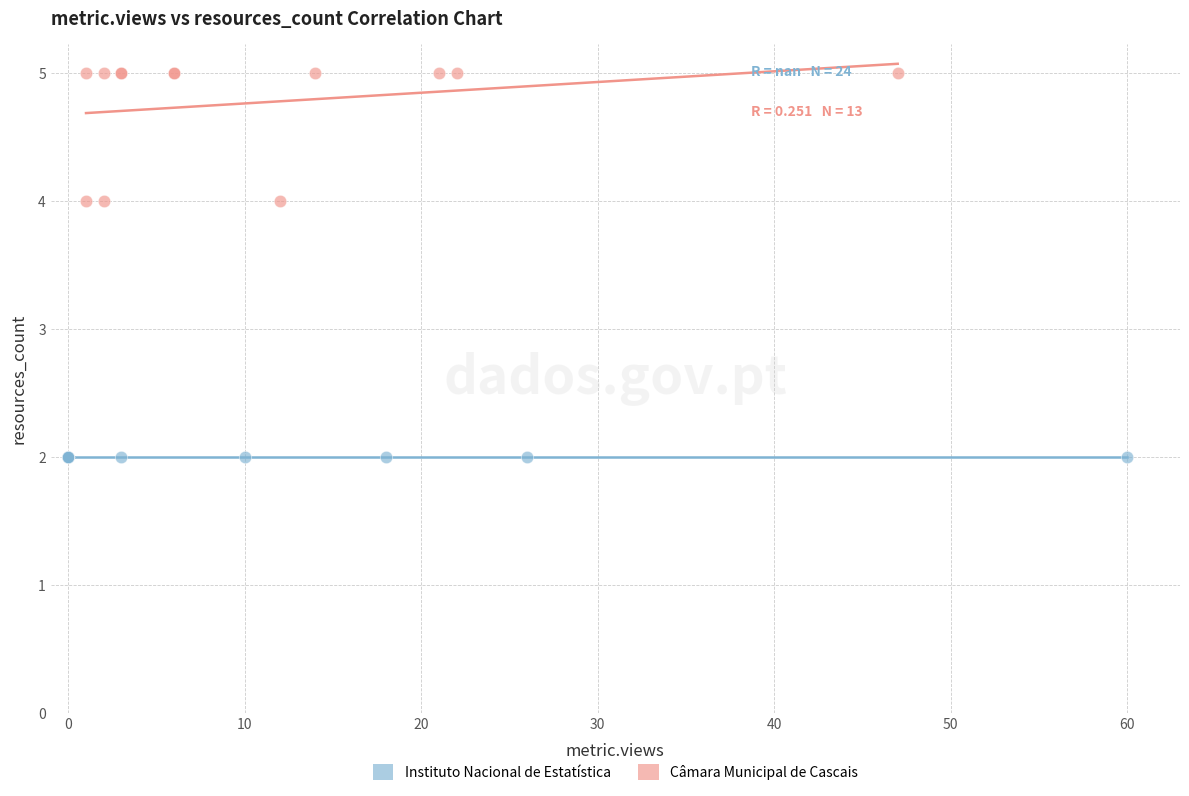

Which series contains the highest Y value?

Câmara Municipal de Cascais